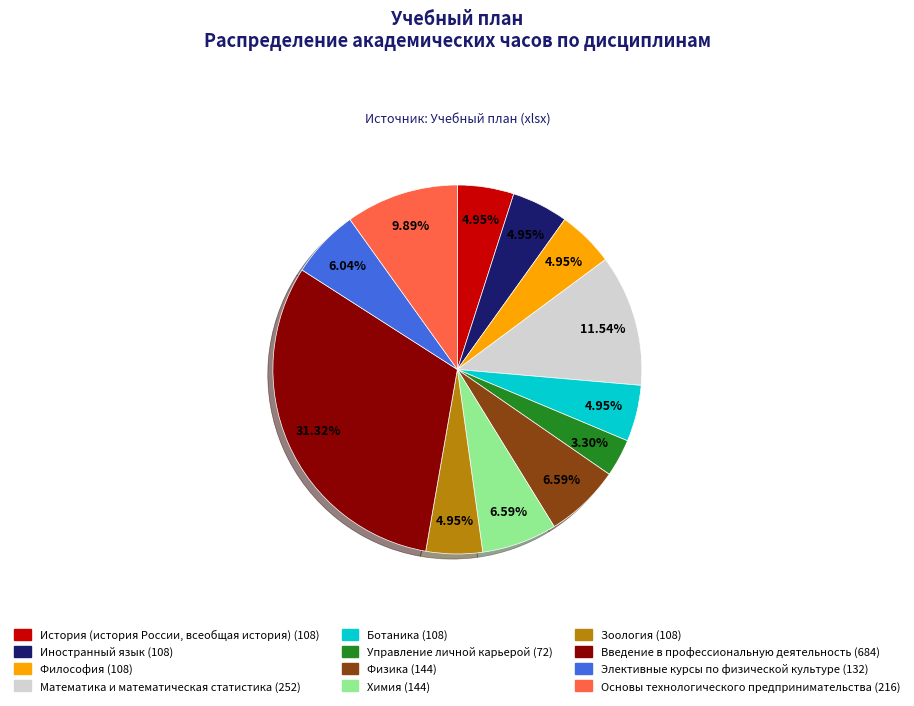

Is there a majority slice in this chart?

No